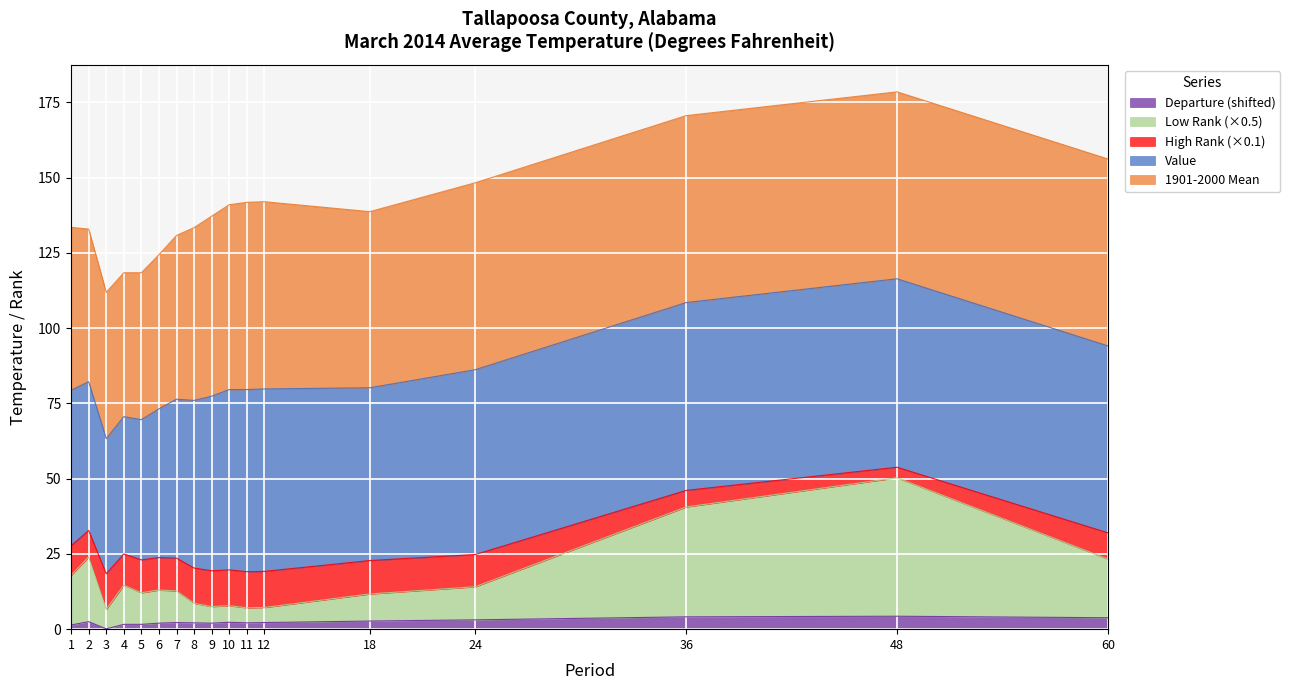

The Departure (shifted) series shows 4.1 at 36. True or false?

True